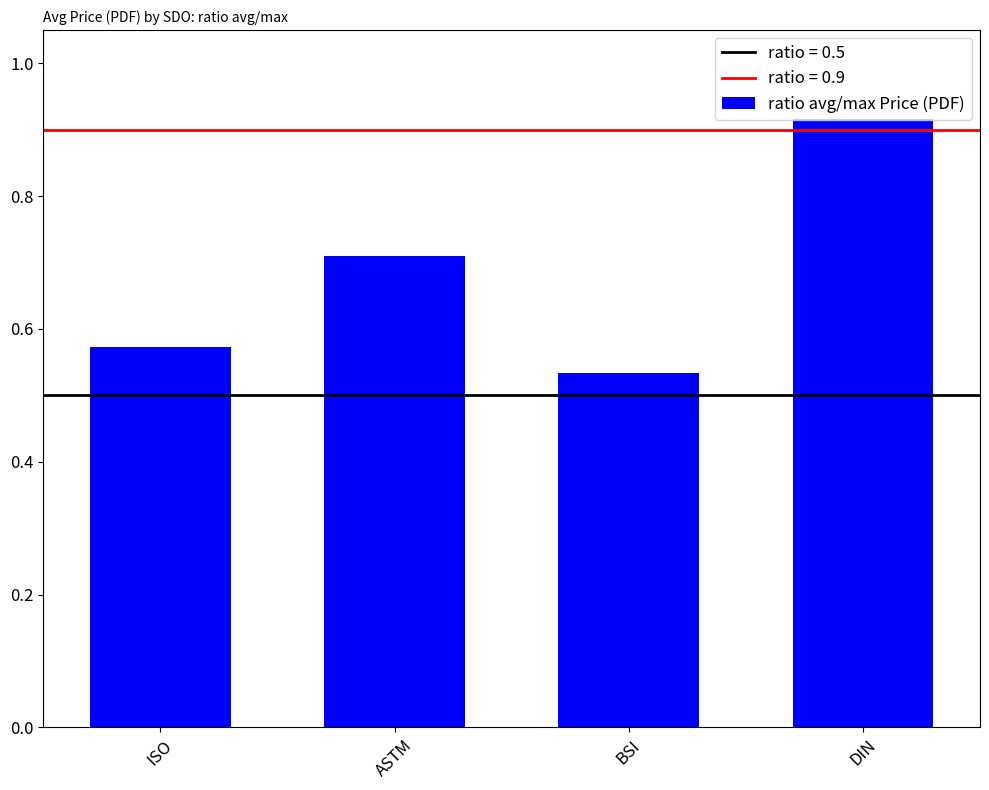

What is the change in value from ISO to DIN?

+0.3